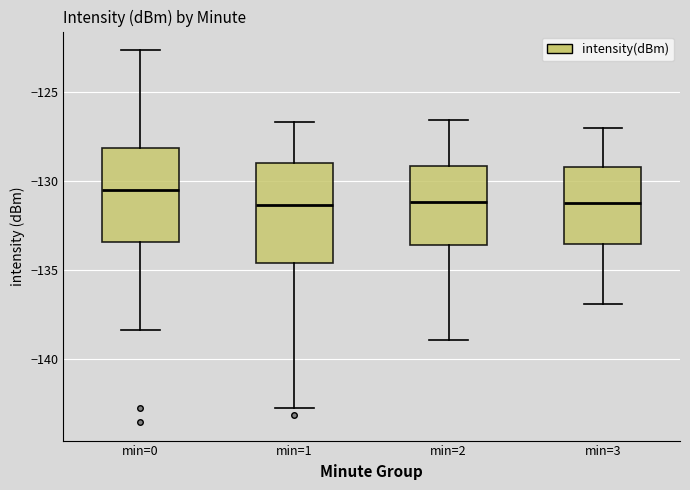

Which box has the highest median line?

min=0